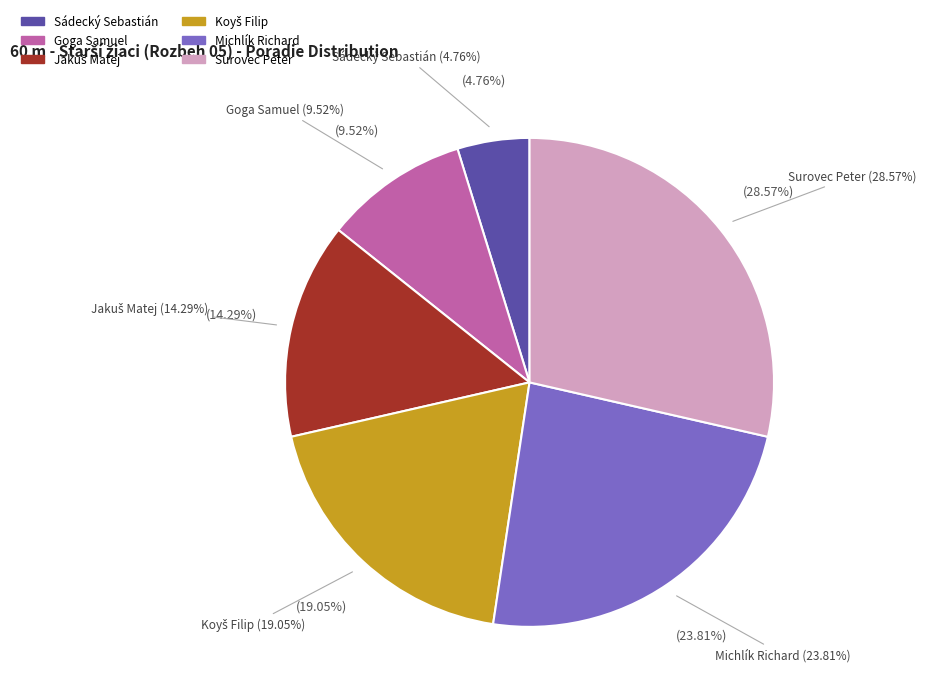

Is it true that Sádecký Sebastián is 1% of the pie?

False